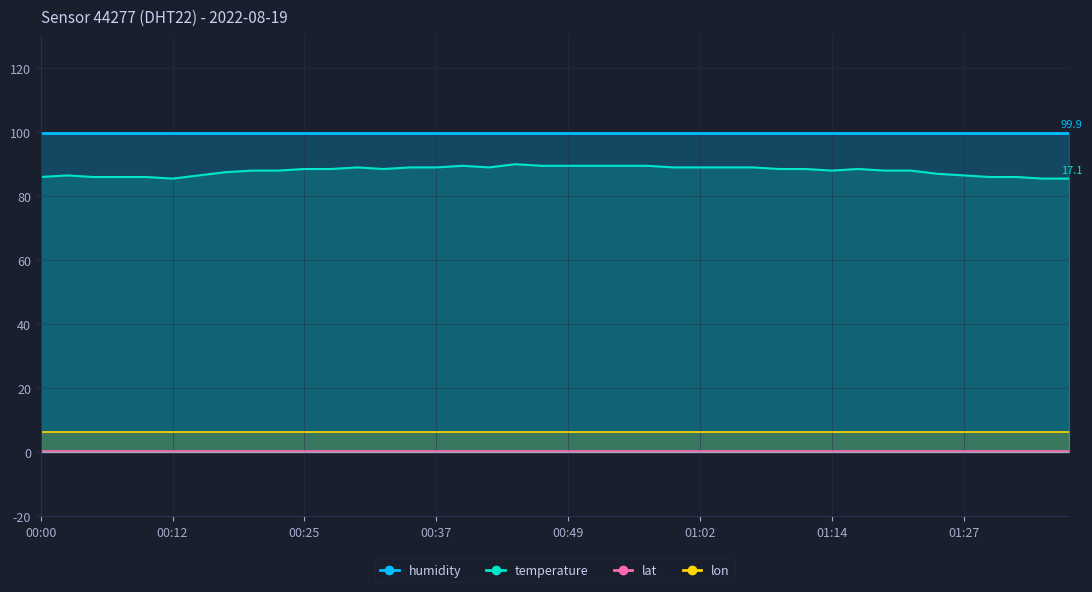

True or false: humidity and temperature cross at least once.

False